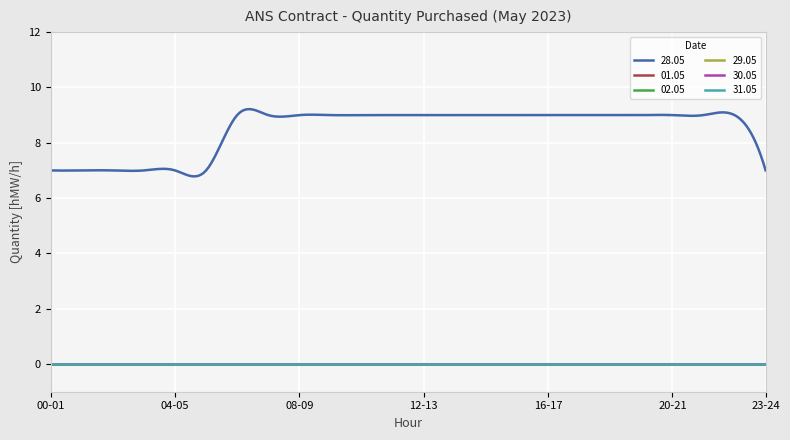

True or false: 02.05 and 31.05 cross at least once.

False